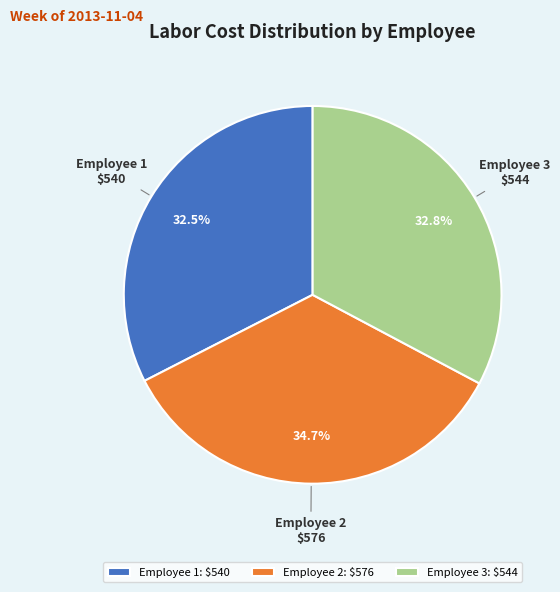

What percentage is the Employee 2 slice, to the nearest percent?

35%